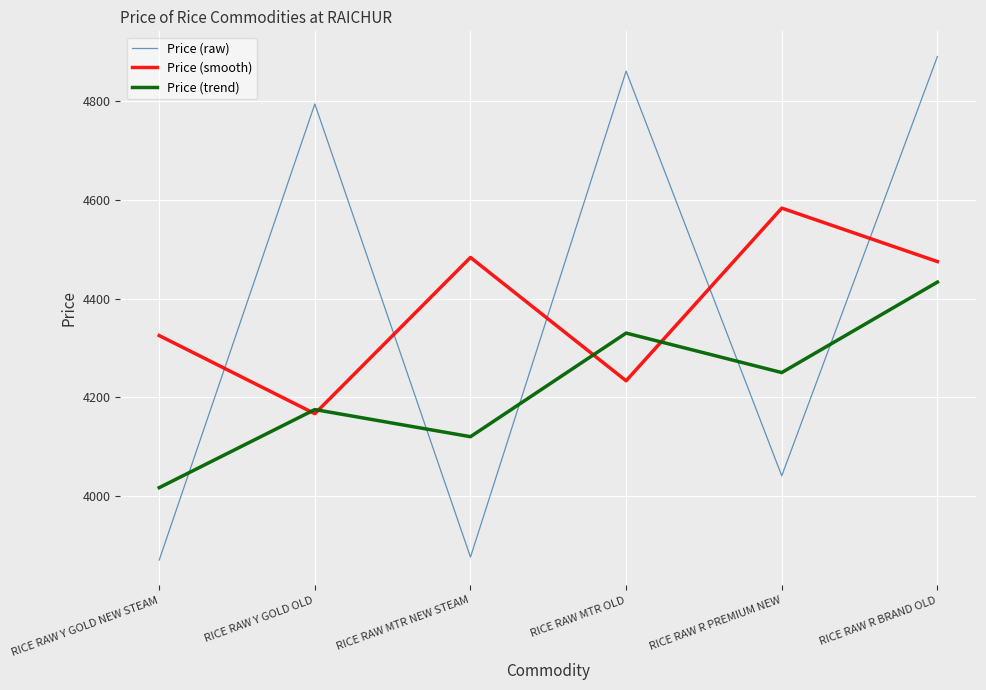

Where is the first local minimum for Price (smooth)?

RICE RAW Y GOLD OLD